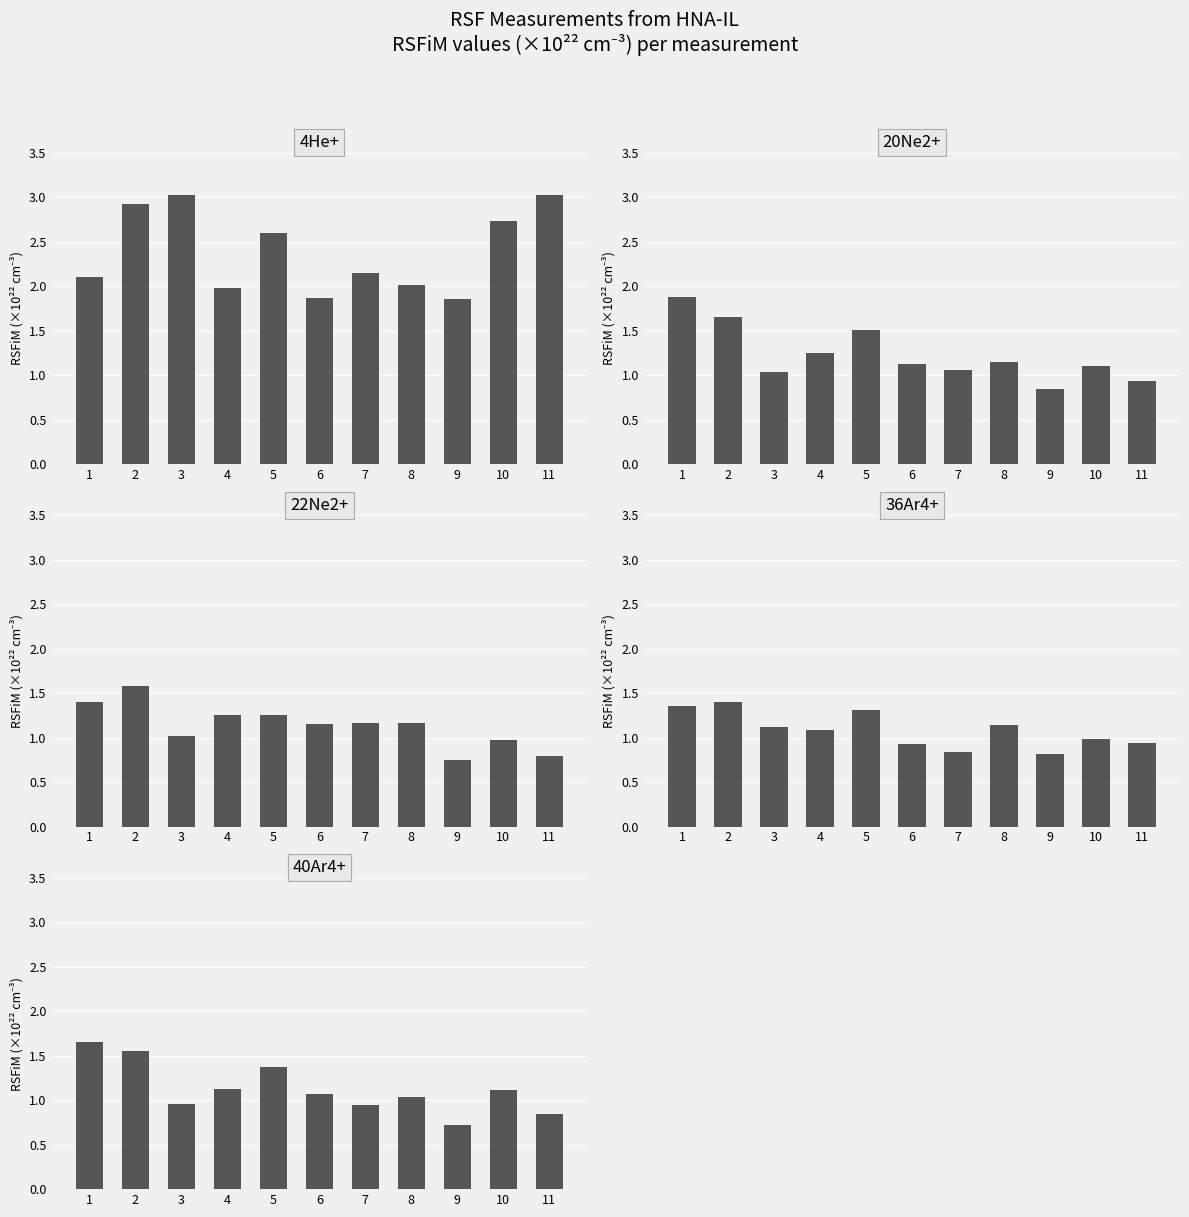

How many values in the 36Ar4+ series are below 1?

5